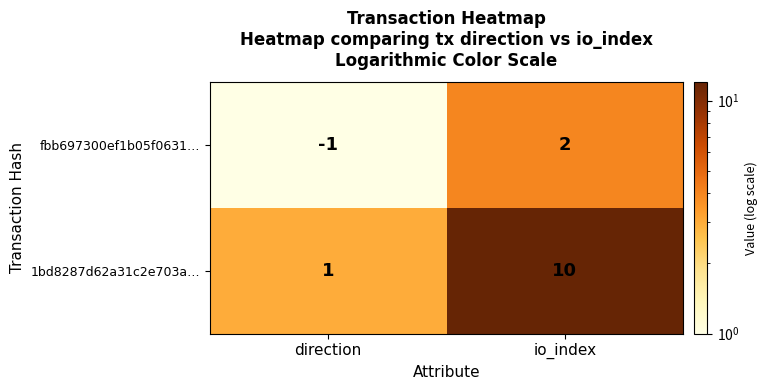

Reading left to right, list all the values displayed in this chart.

fbb697300ef1b05f0631…: -1	2
1bd8287d62a31c2e703a…: 1	10